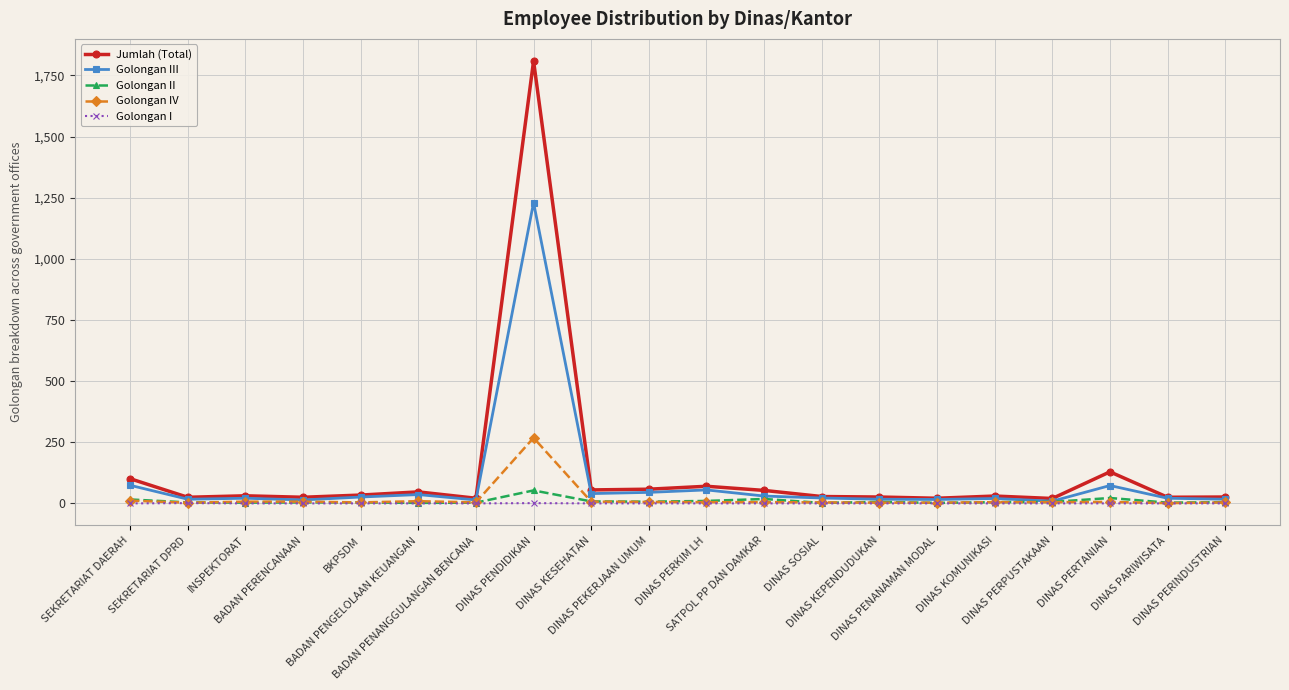

What is the greatest value displayed?

1809